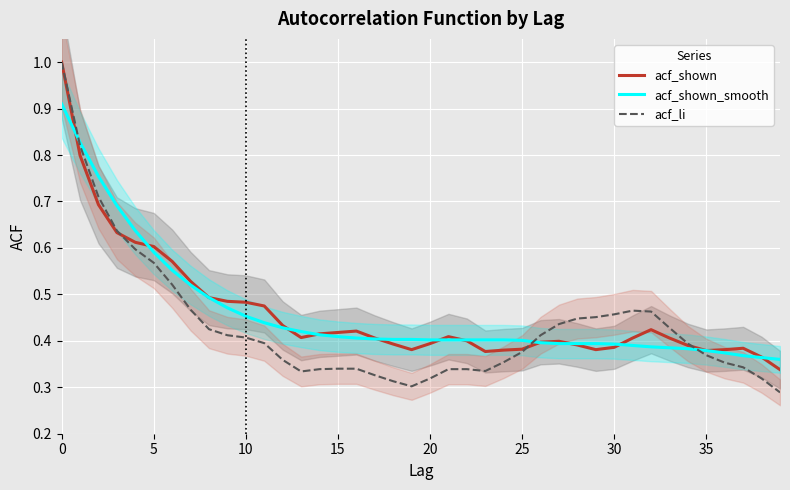

What are all the series names shown in the legend?

acf_shown, acf_shown_smooth, acf_li